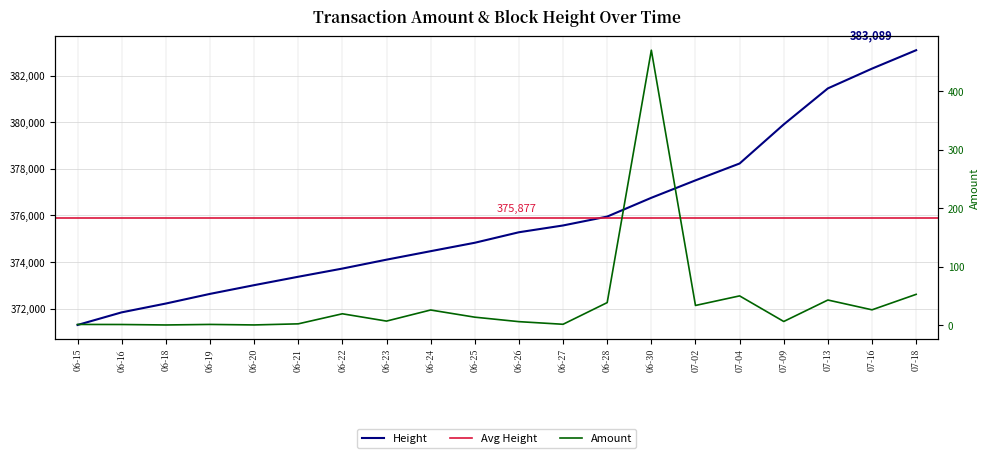

How many interior local valleys does the Amount series have?

7